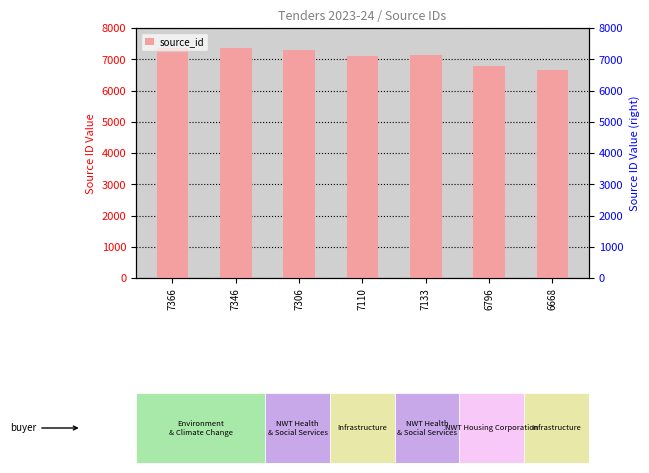

Where does the data first go above 7133?

7366